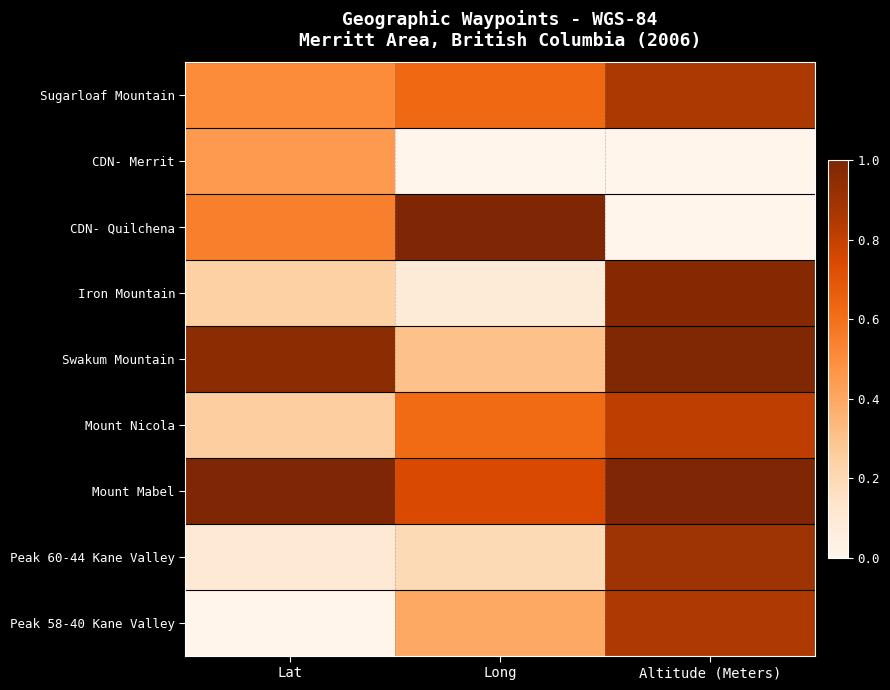

Rank the series by their maximum value, from highest to lowest.

CDN- Quilchena, Mount Mabel, Swakum Mountain, Iron Mountain, Peak 60-44 Kane Valley, Sugarloaf Mountain, Peak 58-40 Kane Valley, Mount Nicola, CDN- Merrit